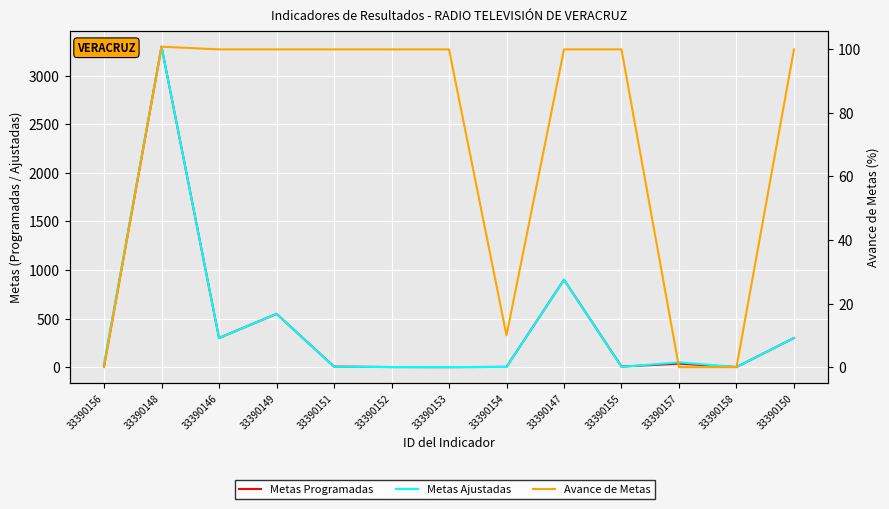

Count the number of data series in this chart.

3